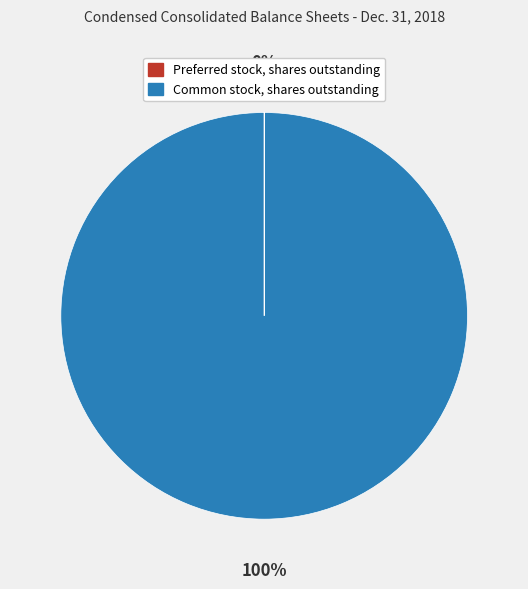

The Common stock, shares outstanding slice represents 100% of the pie. True or false?

True